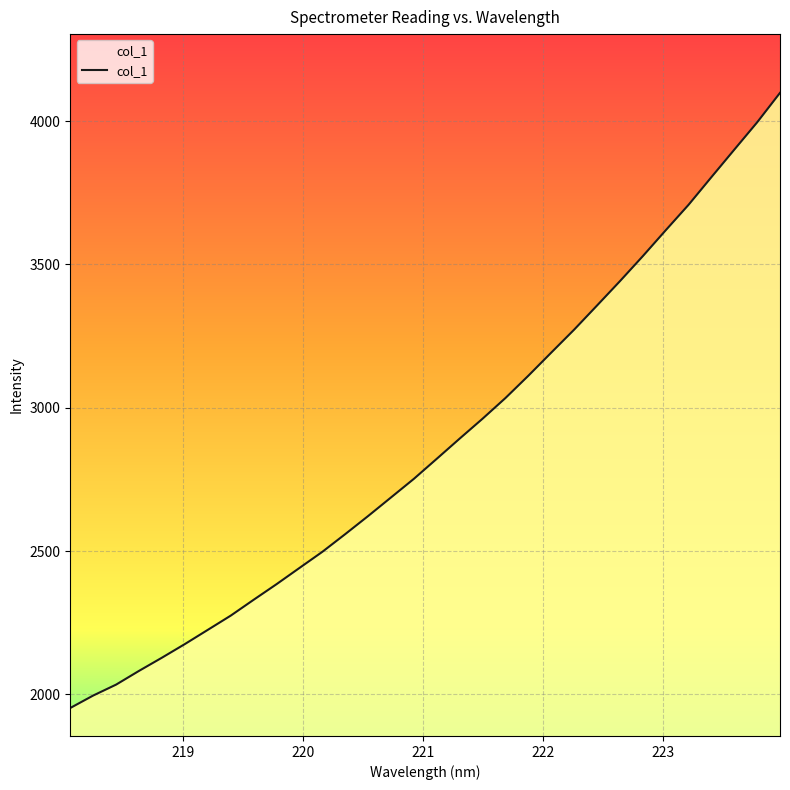

What is the minimum value shown in the chart?

1952.4